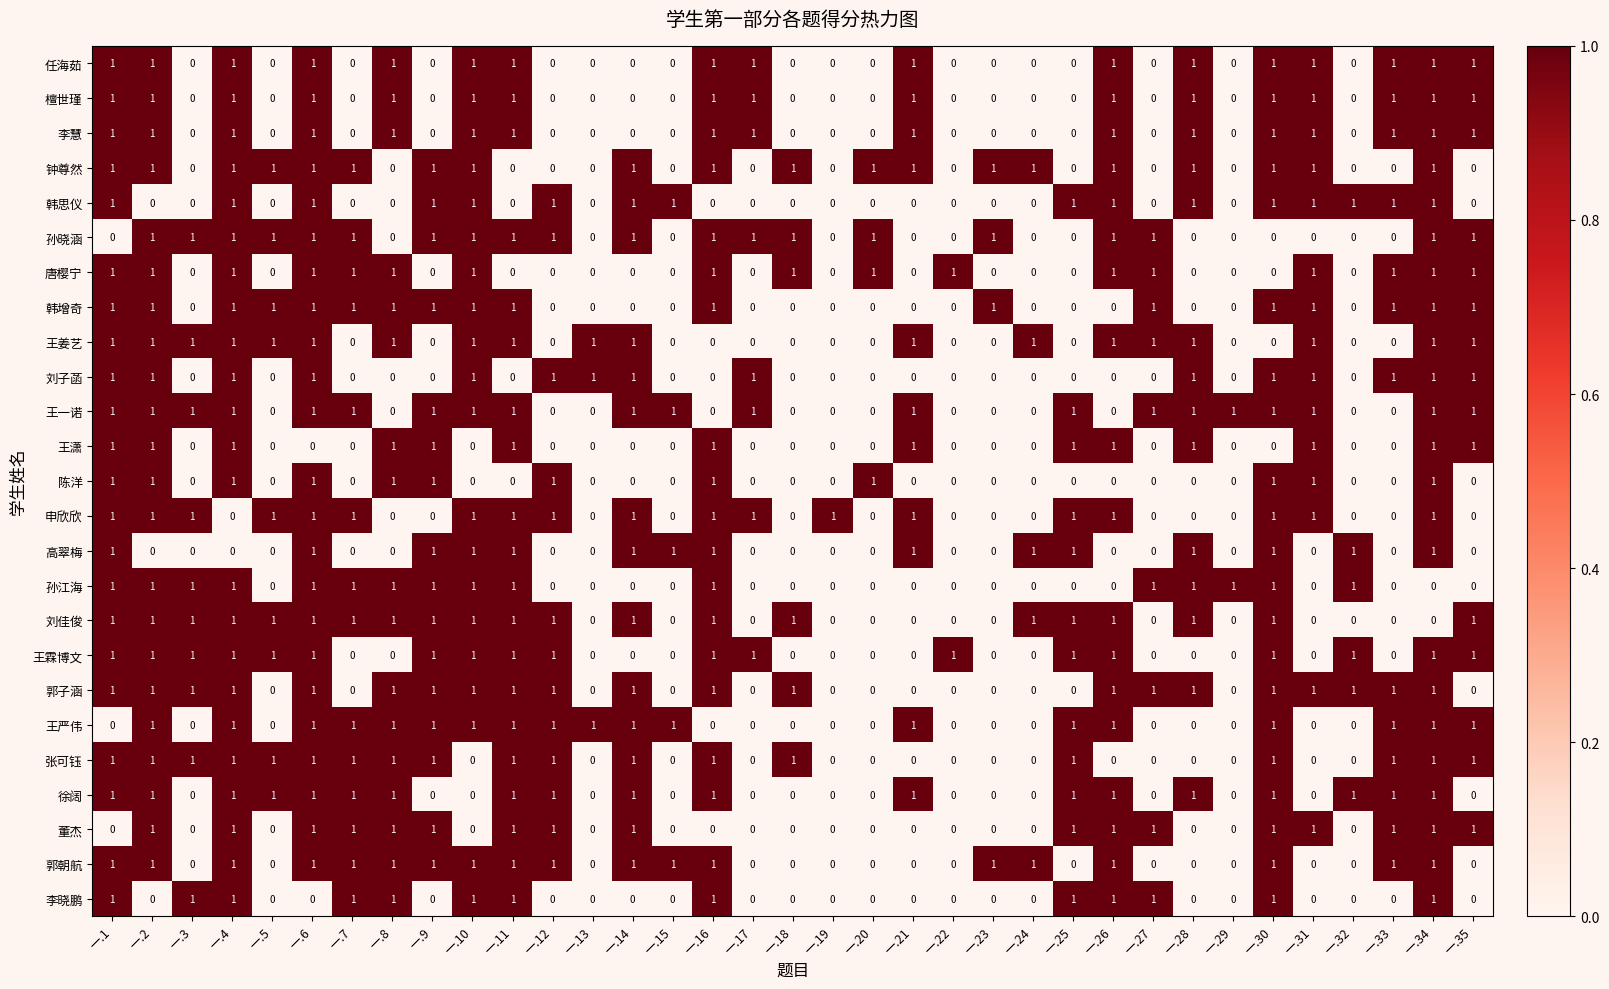

How many positive values does the 李晓鹏 series have?

13